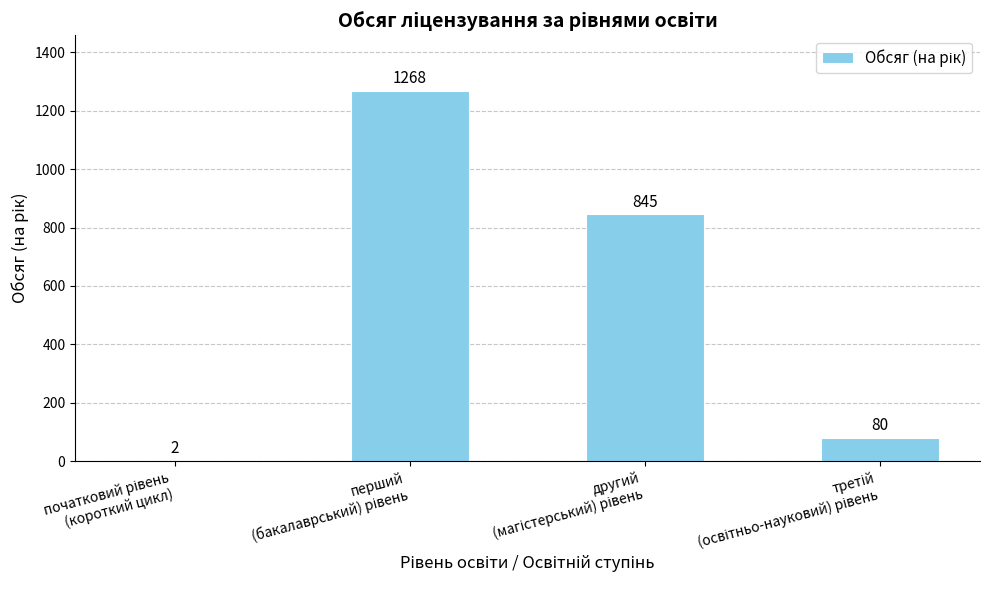

What is the maximum value shown in the chart?

1268